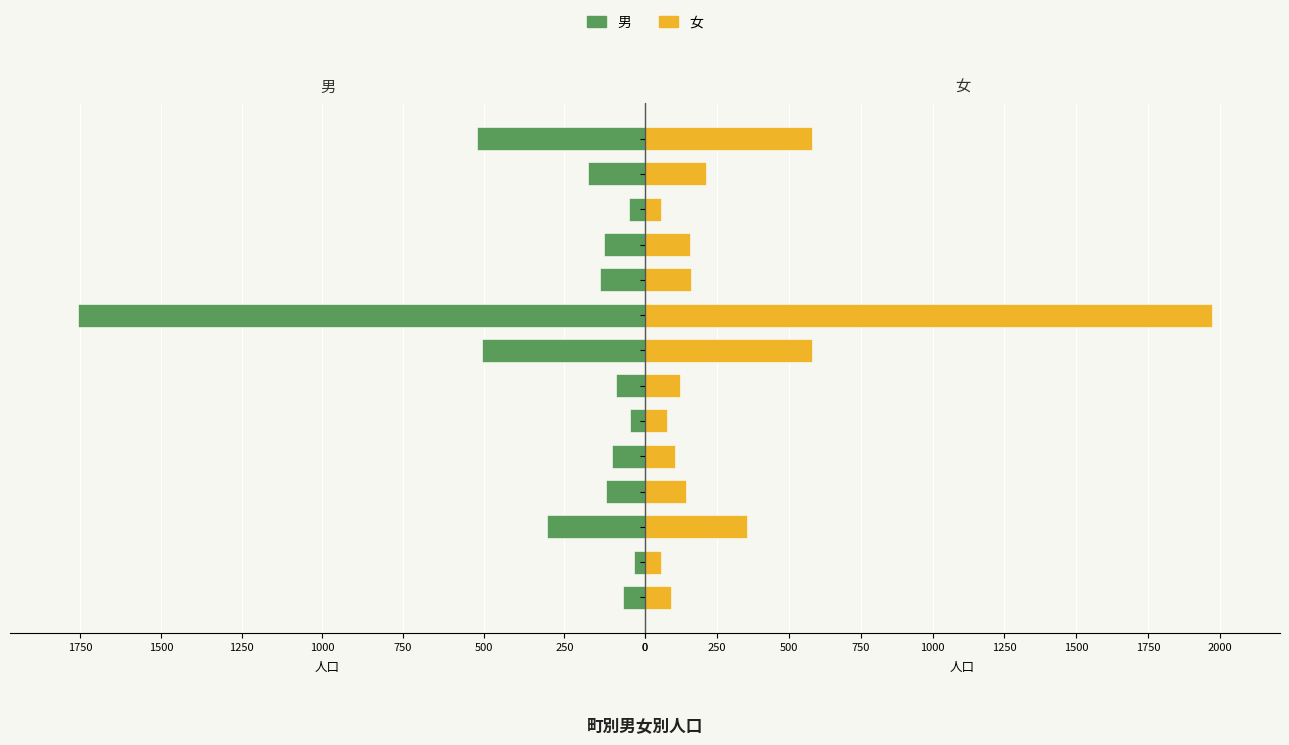

What value does the 女 series have at 13?

580